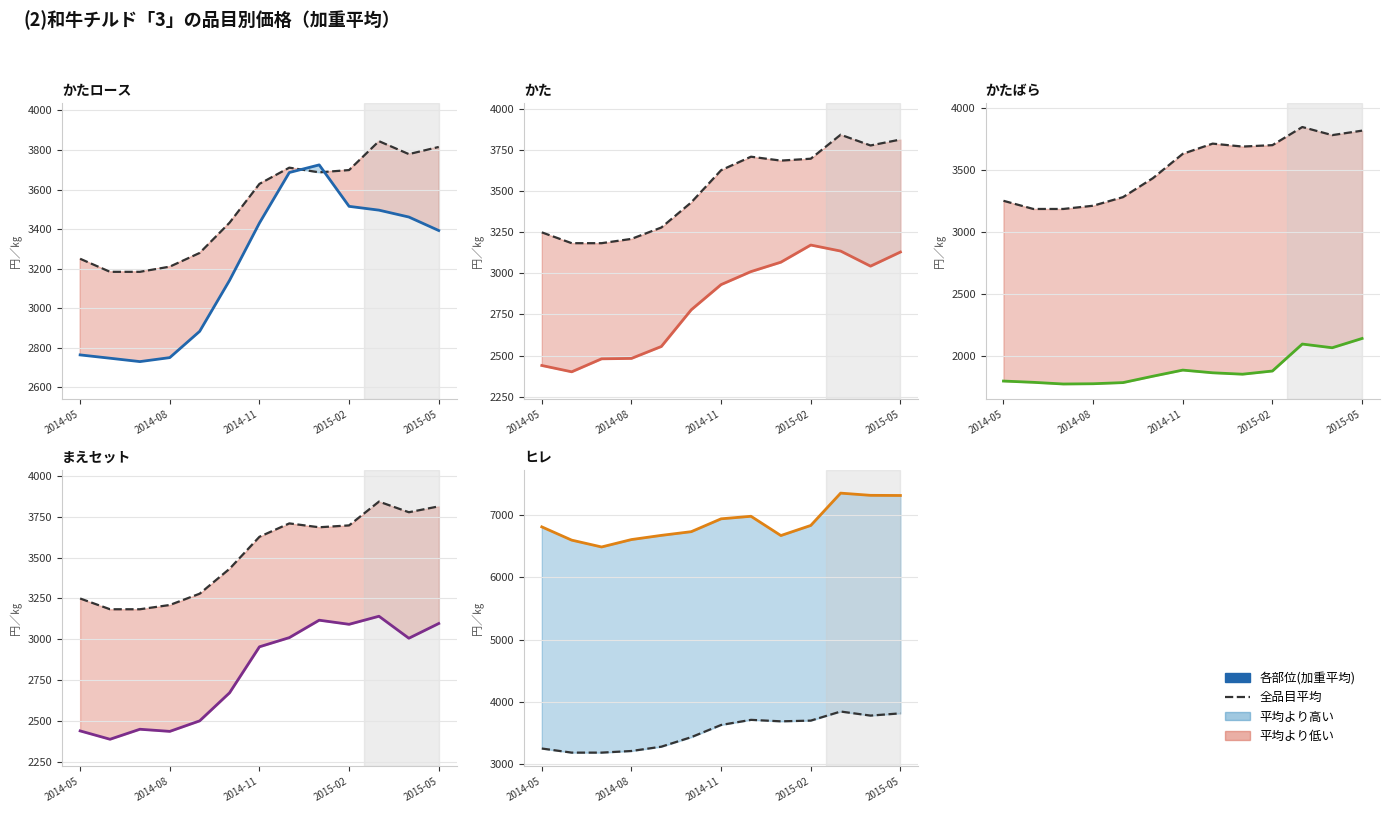

What is the difference between the maximum and minimum values in the まえセット(加重平均) series?

754.5